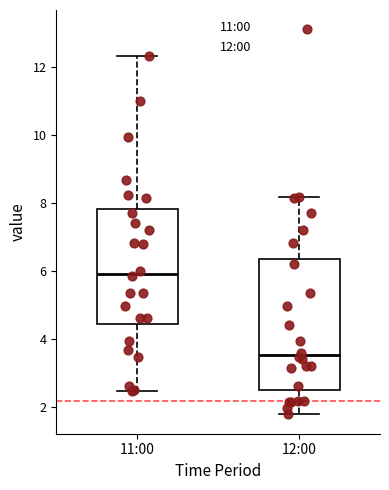

Which box is the tallest, from its lower edge to its upper edge?

12:00